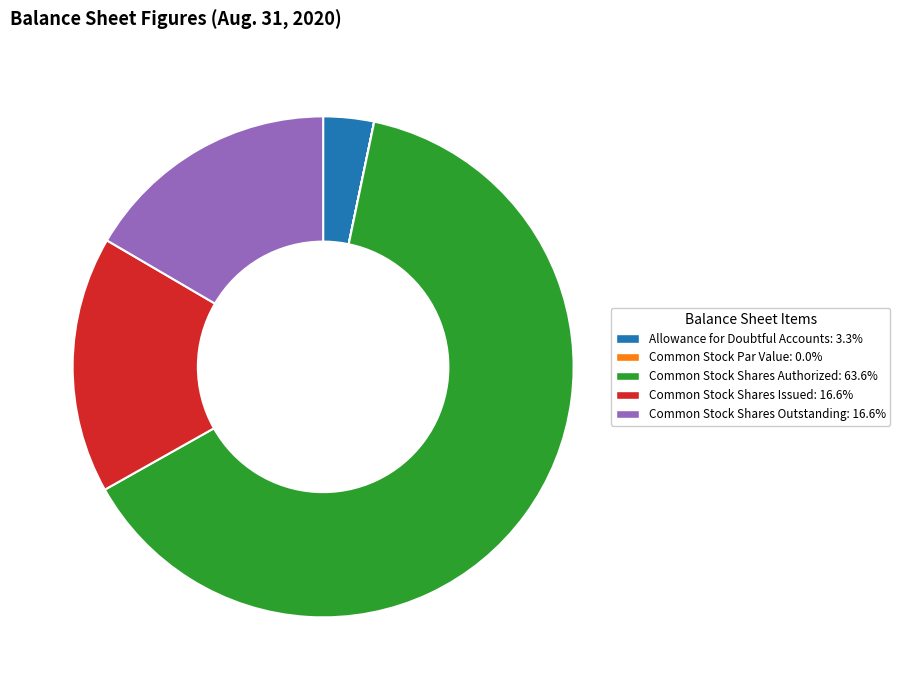

Is there any slice that represents more than half of the pie?

Yes